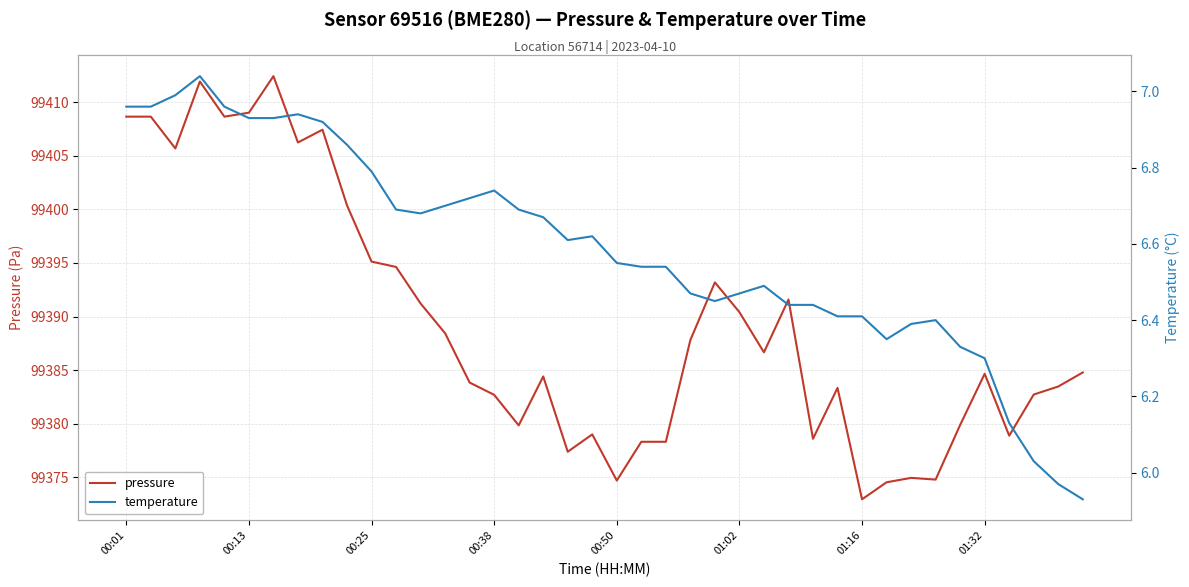

True or false: temperature has more than 1 interior local peaks.

True